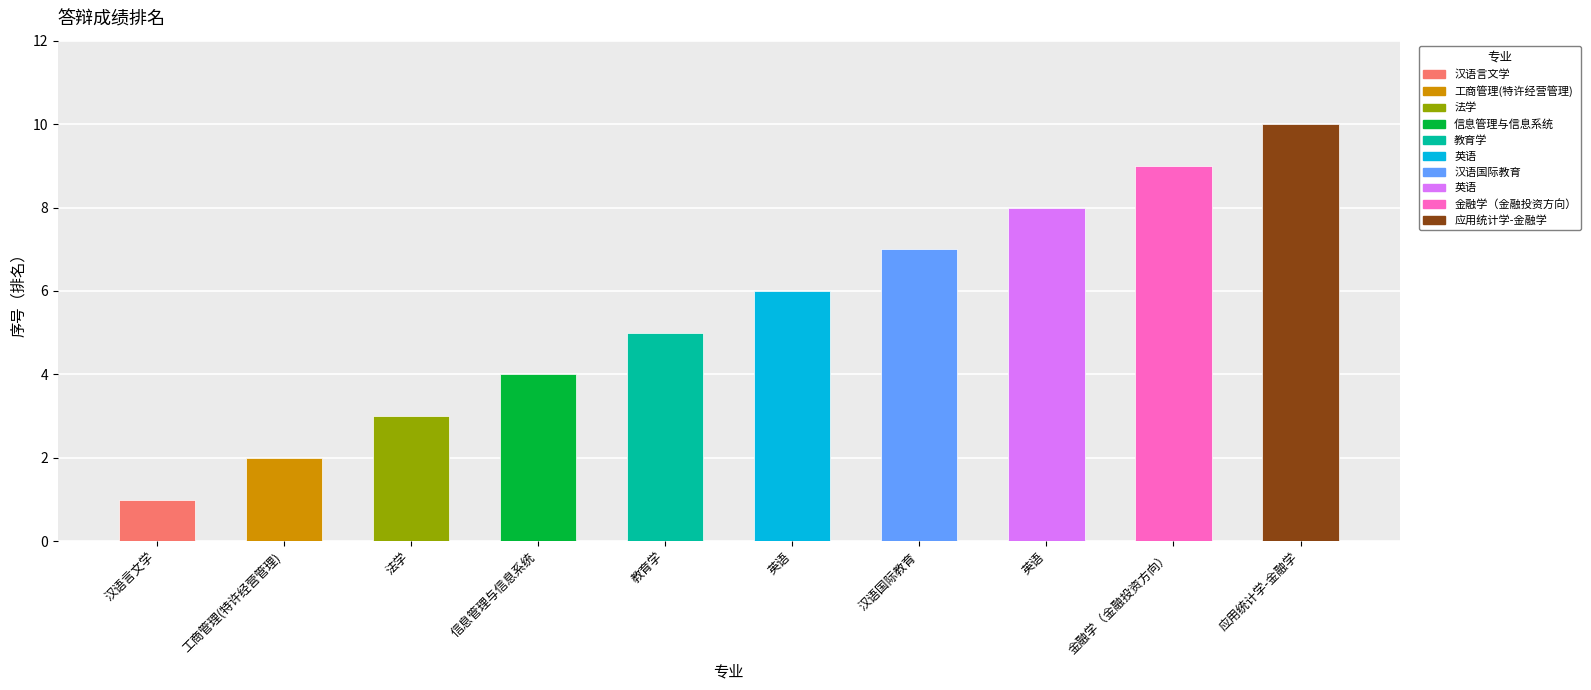

What is the label of the 4th bar from the right?

汉语国际教育